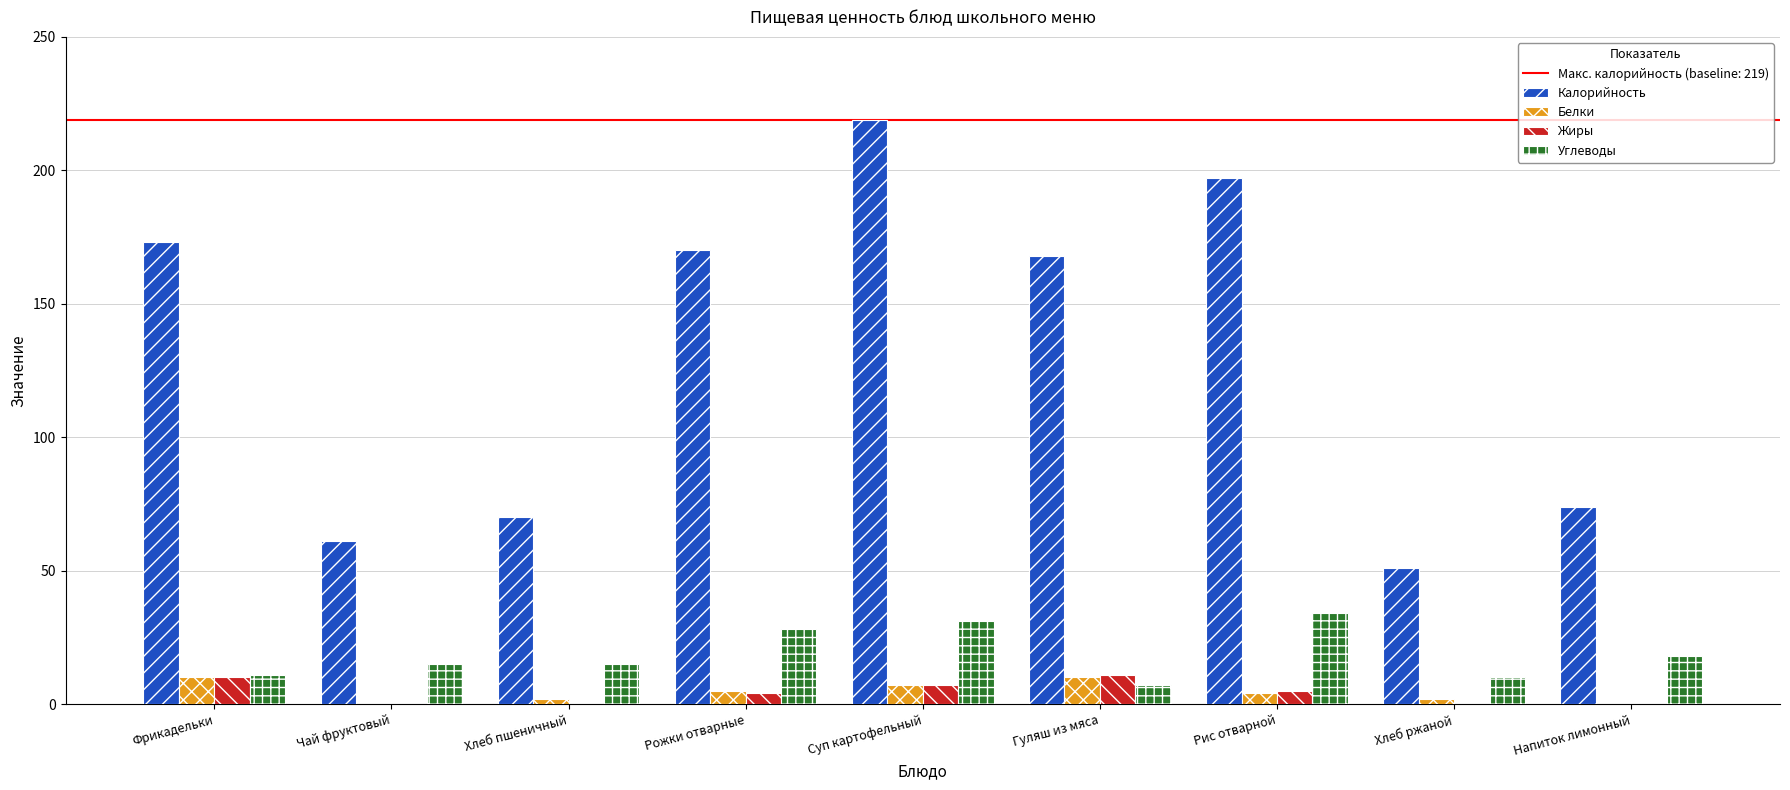

Which series has the largest total across all categories?

Калорийность